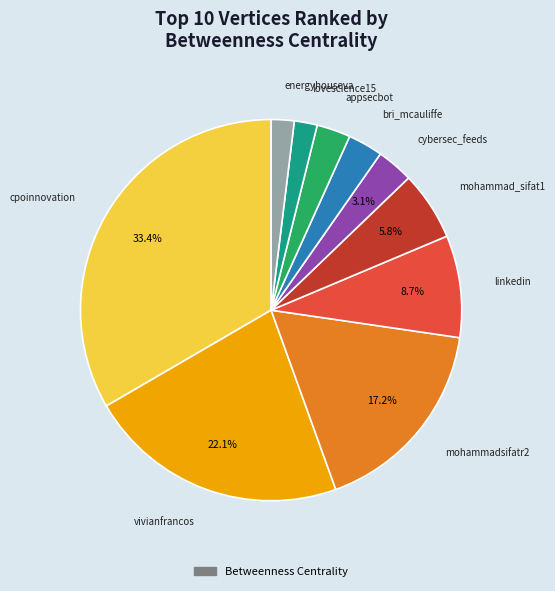

Is there a majority slice in this chart?

No